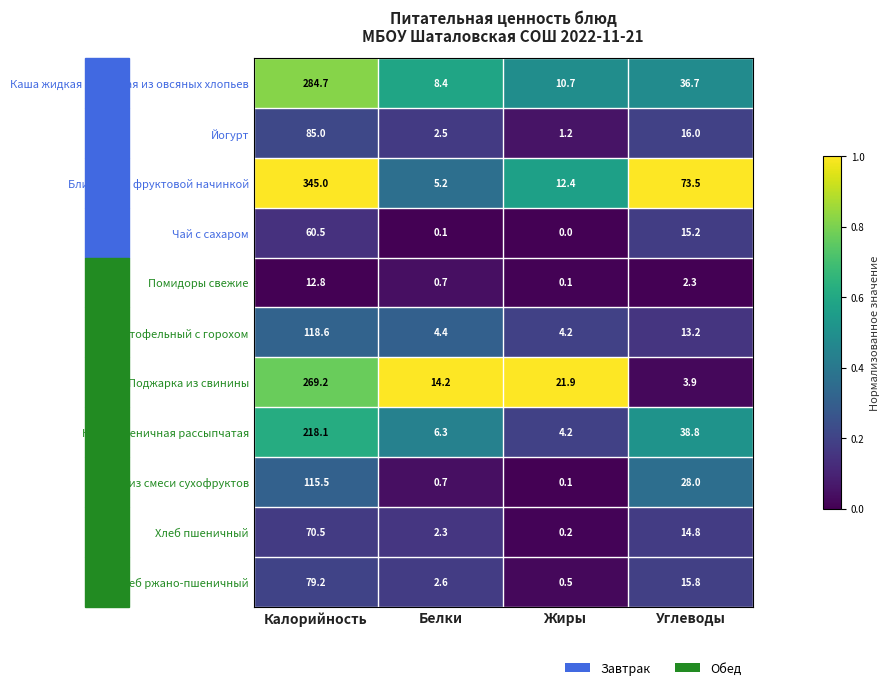

Where does the Хлеб ржано-пшеничный series first go above 15?

Калорийность